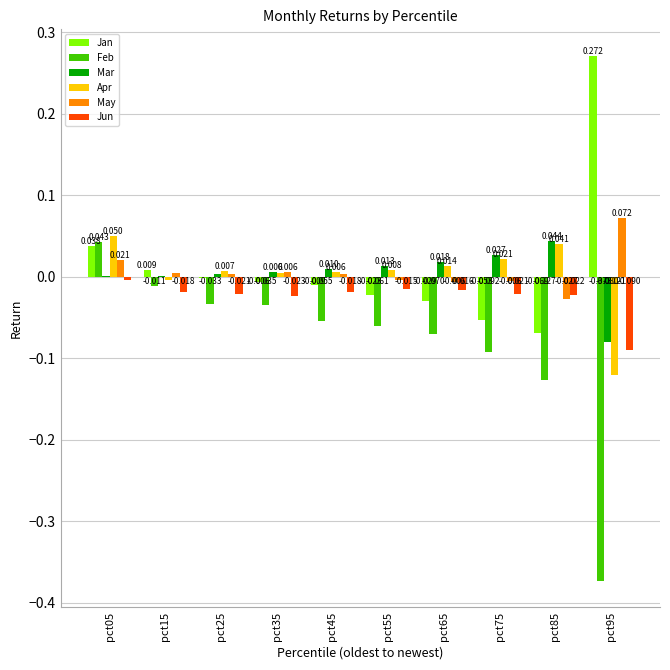

Which series changed the most between pct45 and pct75?

Jan